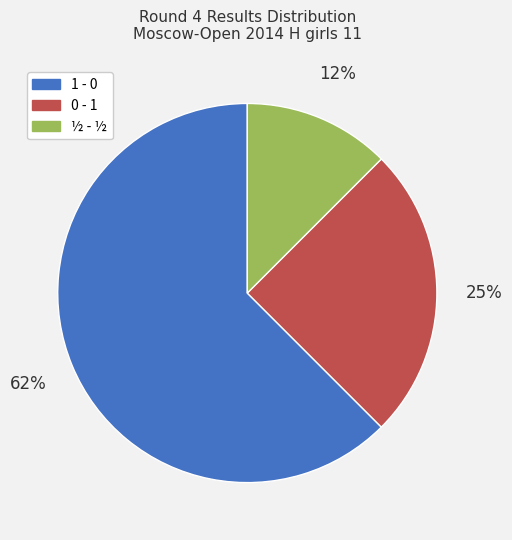

Between 1 - 0 and ½ - ½, which is larger?

1 - 0